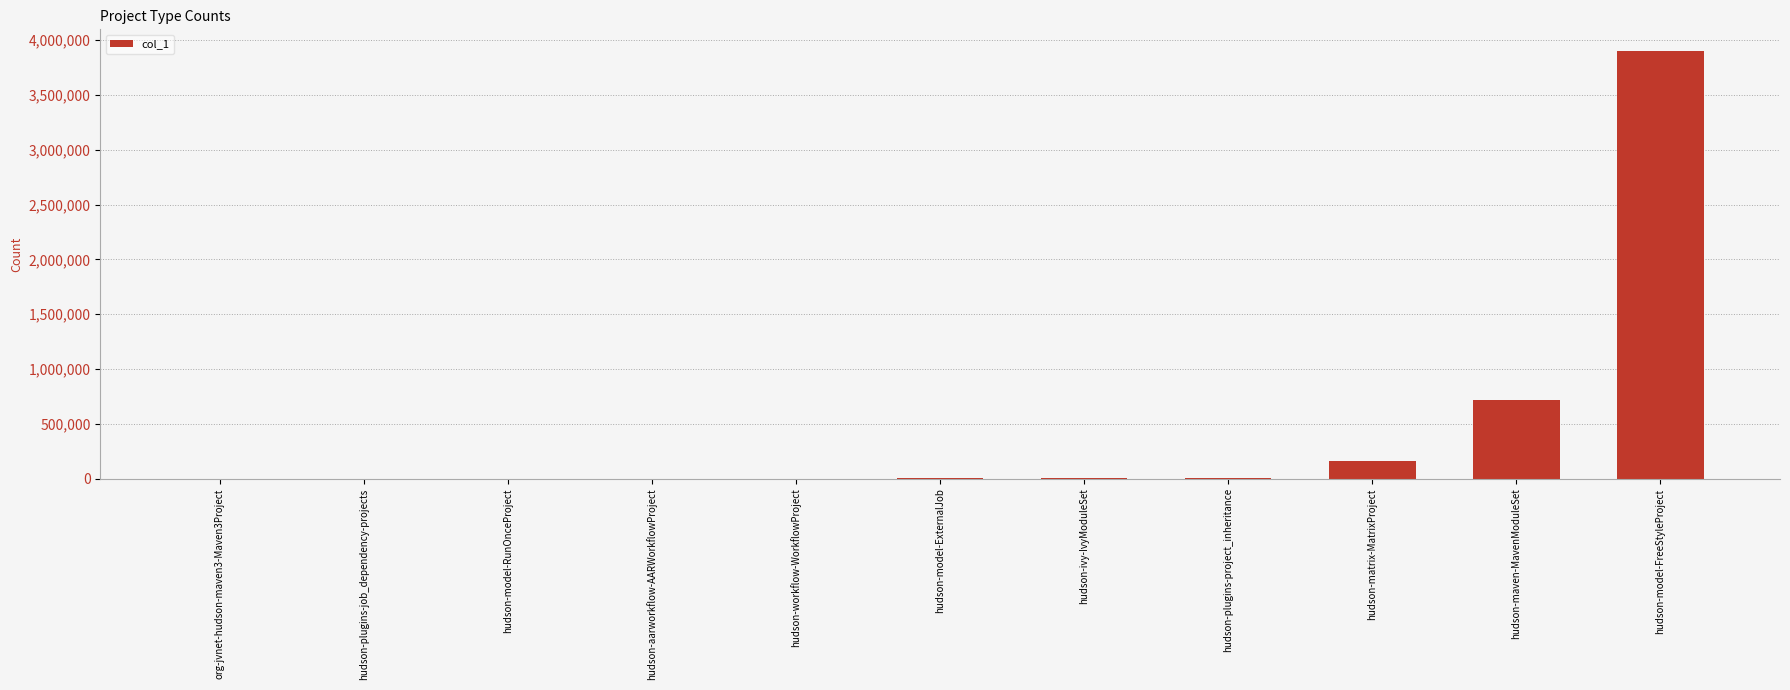

What is the change in value from hudson-matrix-MatrixProject to hudson-model-FreeStyleProject?

+3745455